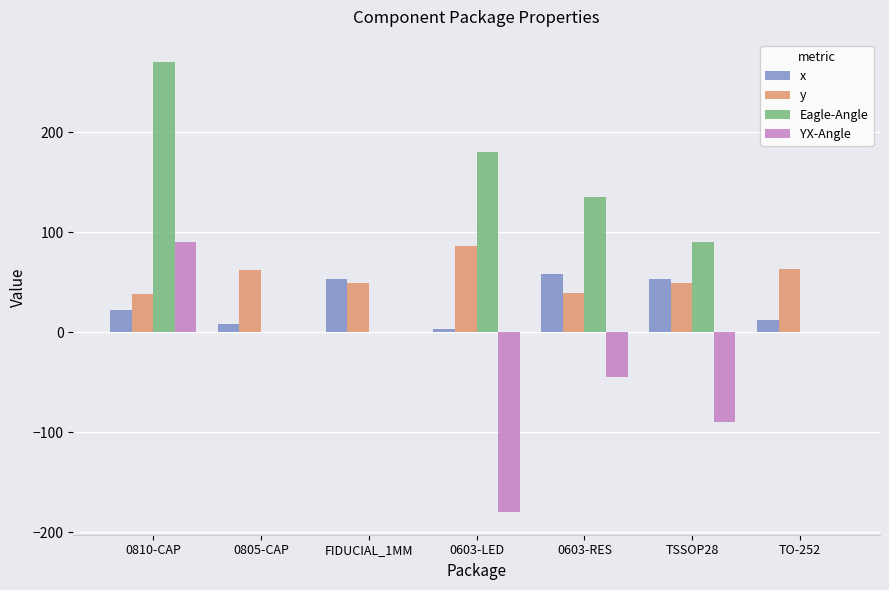

What is the highest value of the x series?

58.2